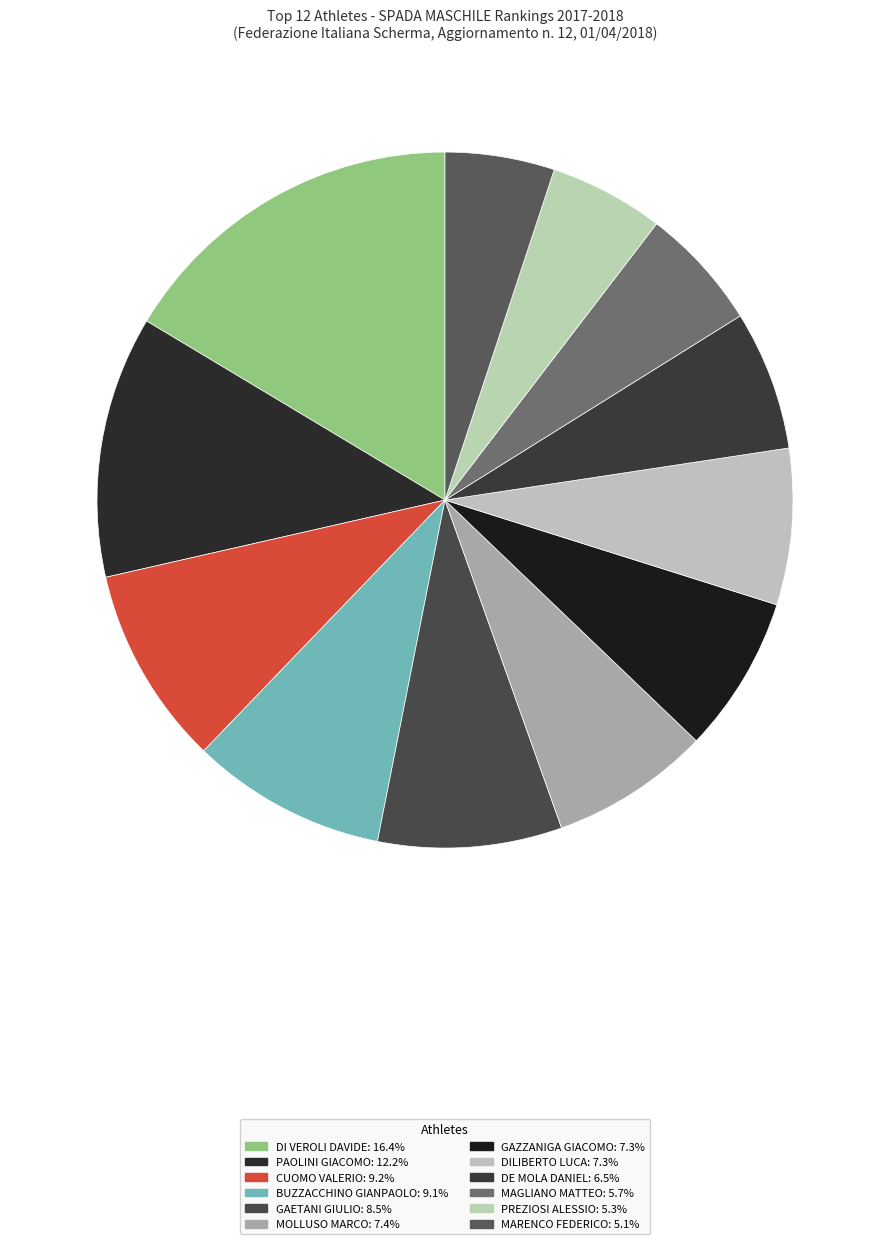

Which has a higher value, PAOLINI GIACOMO or GAZZANIGA GIACOMO?

PAOLINI GIACOMO